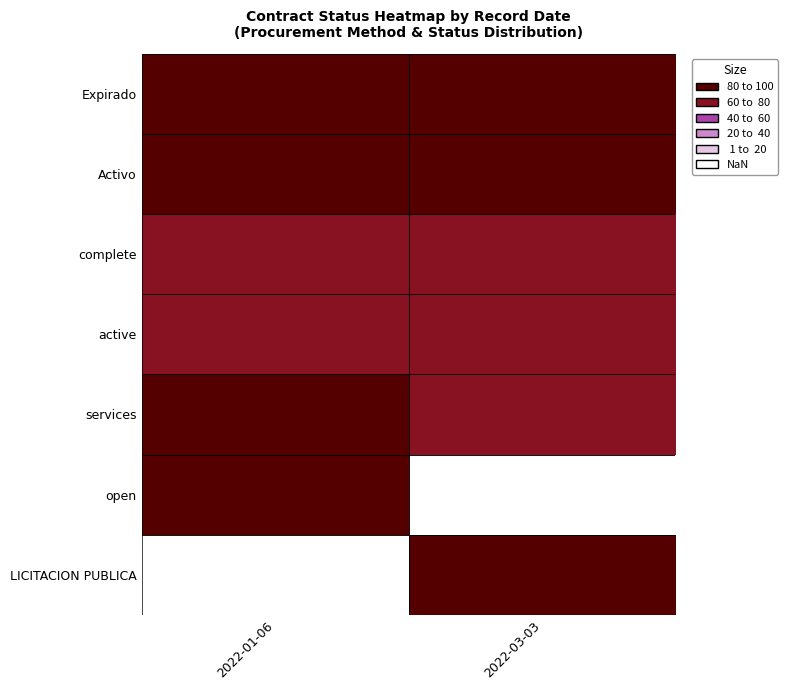

Between 2022-01-06 and 2022-03-03, which series saw the biggest shift?

services